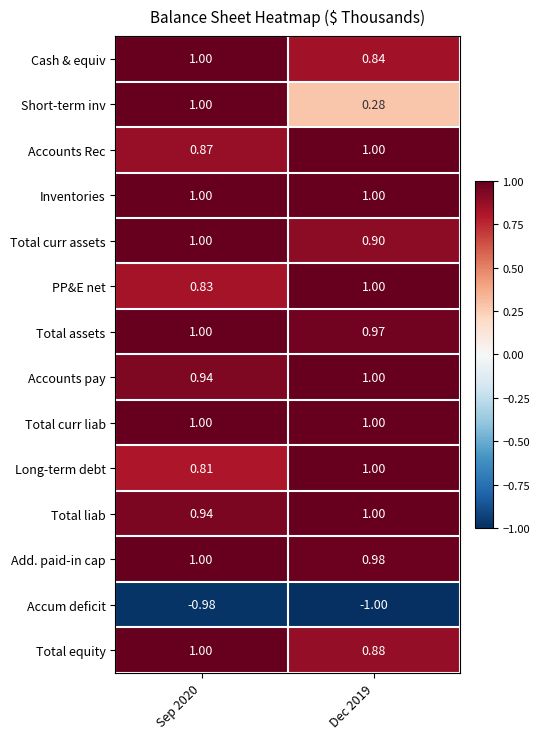

How many series are shown in this chart?

14